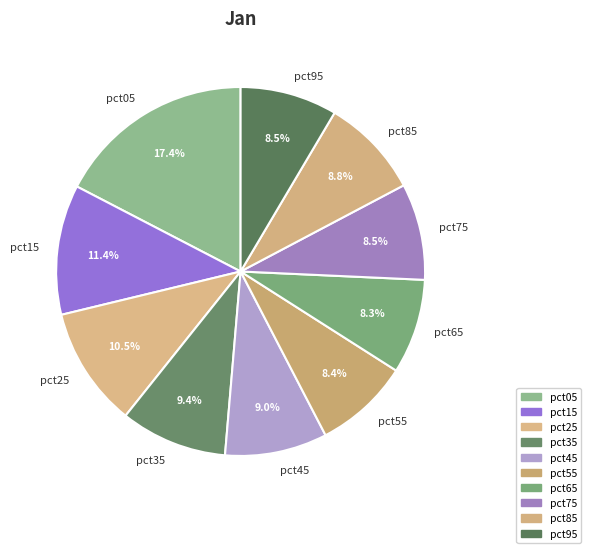

Is pct75 the majority of the pie?

No